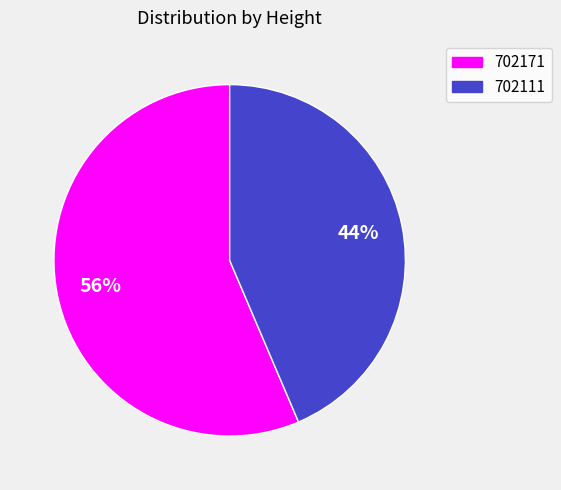

Is it true that 702111 is 38% of the pie?

False